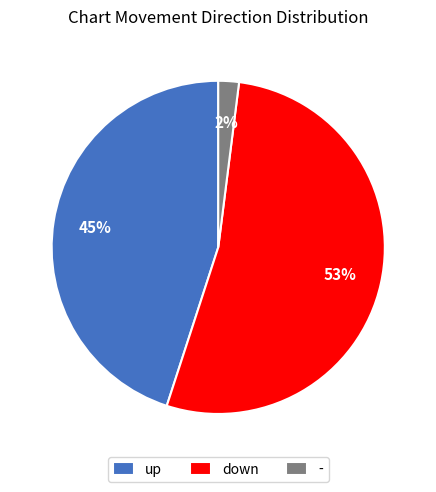

Is it true that down is 53% of the pie?

True